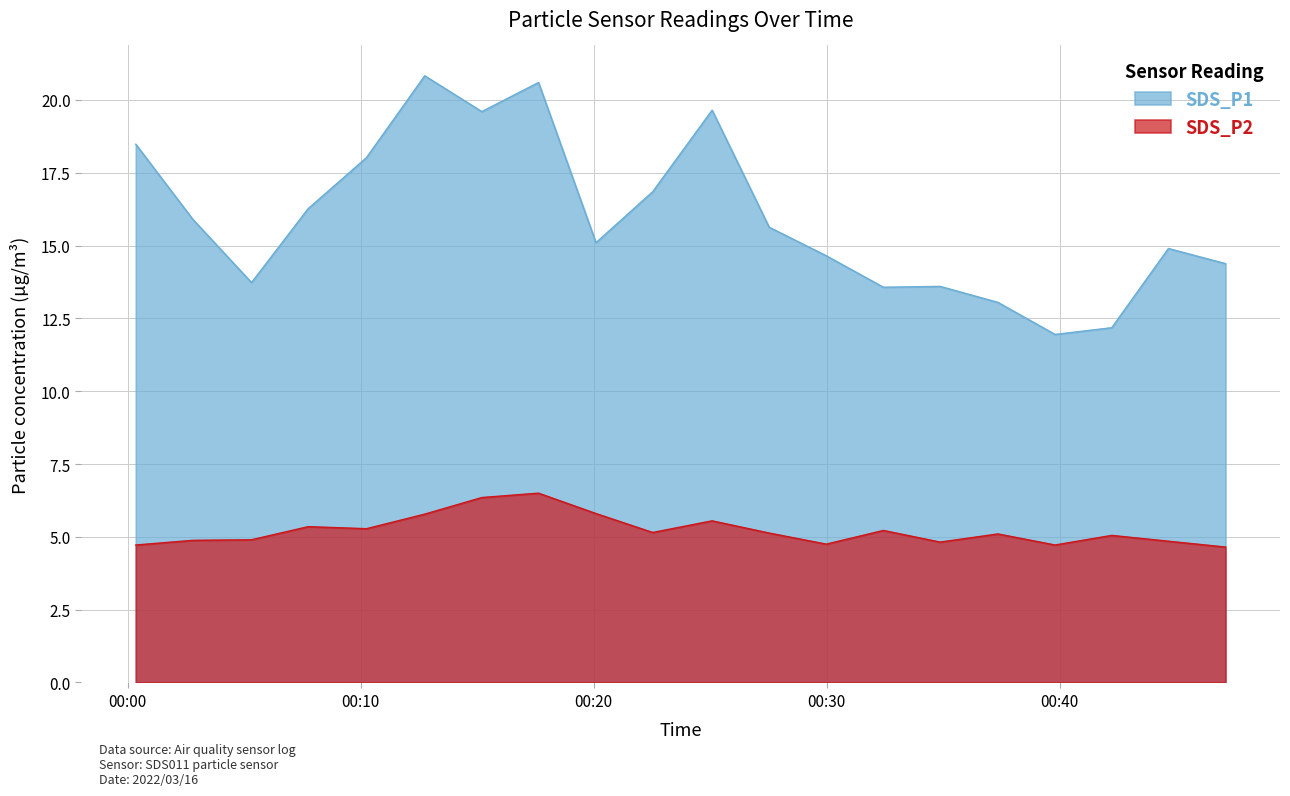

Is the value of SDS_P2 at 2022/03/16 00:34:52 greater than the value of SDS_P1 at 2022/03/16 00:27:32?

No